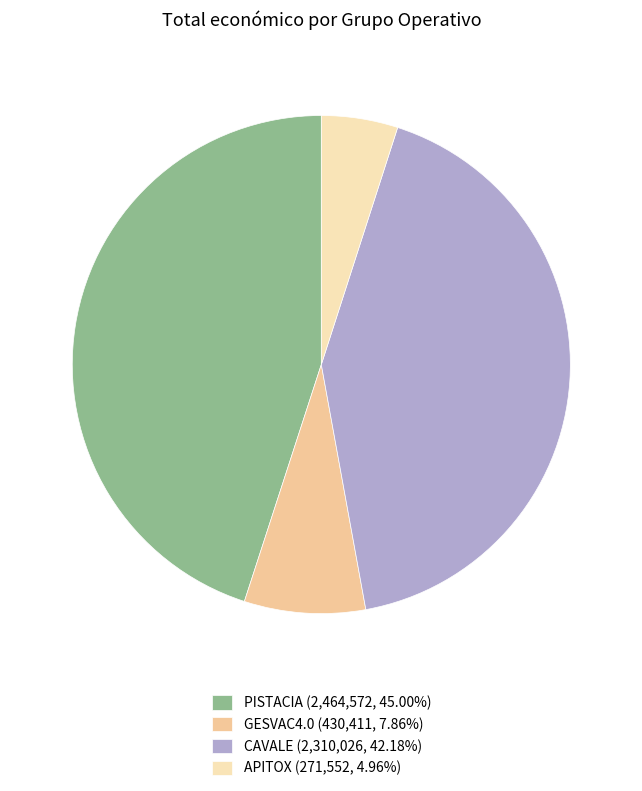

Is there a majority slice in this chart?

No